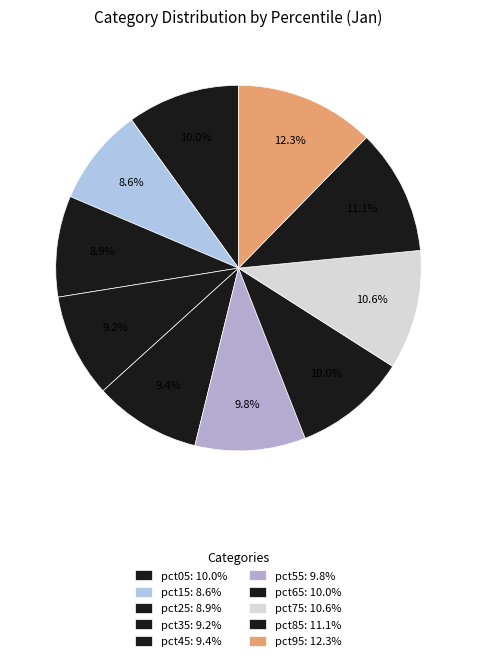

What percentage is the pct55 slice, to the nearest percent?

10%